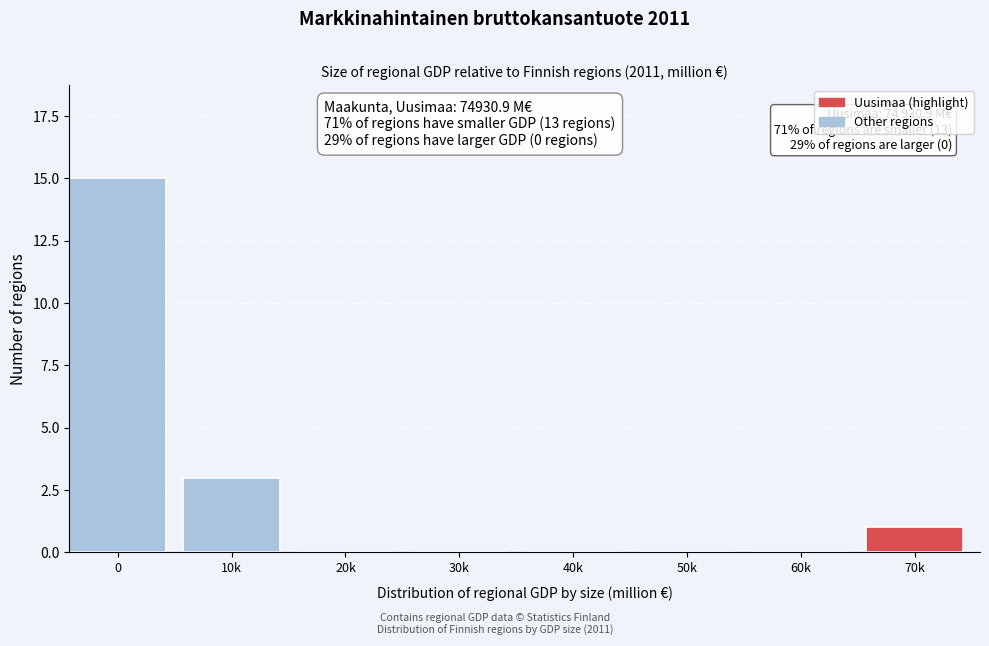

Reading left to right, extract all data points from this chart.

0=15	10k=3	20k=0	30k=0	40k=0	50k=0	60k=0	70k=1